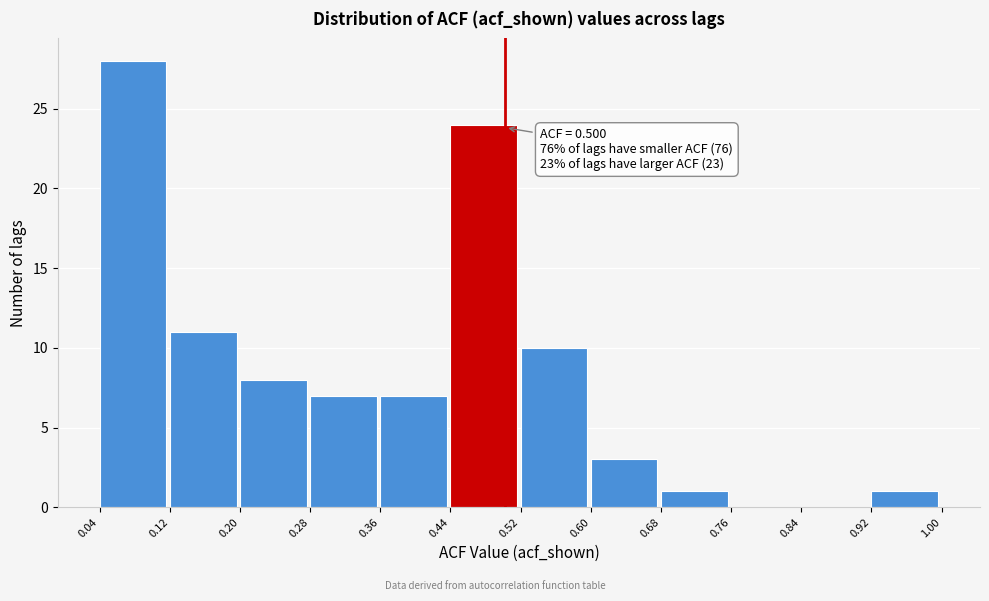

Which range on the x-axis has the tallest bar?

0.04 to 0.12